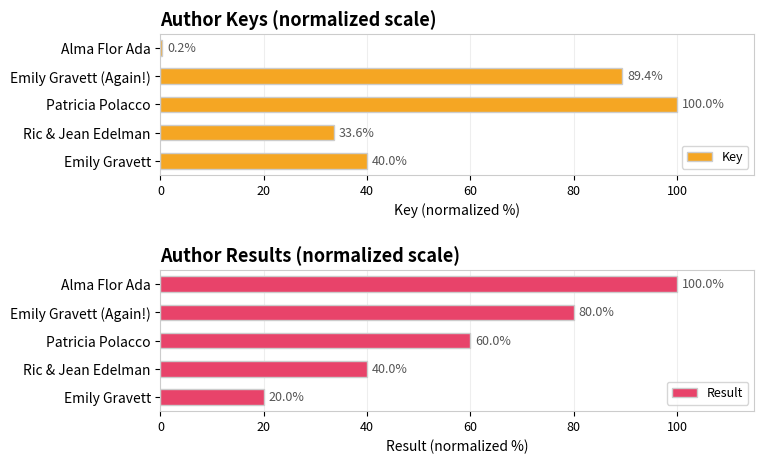

What is the maximum value for Key?

100.0